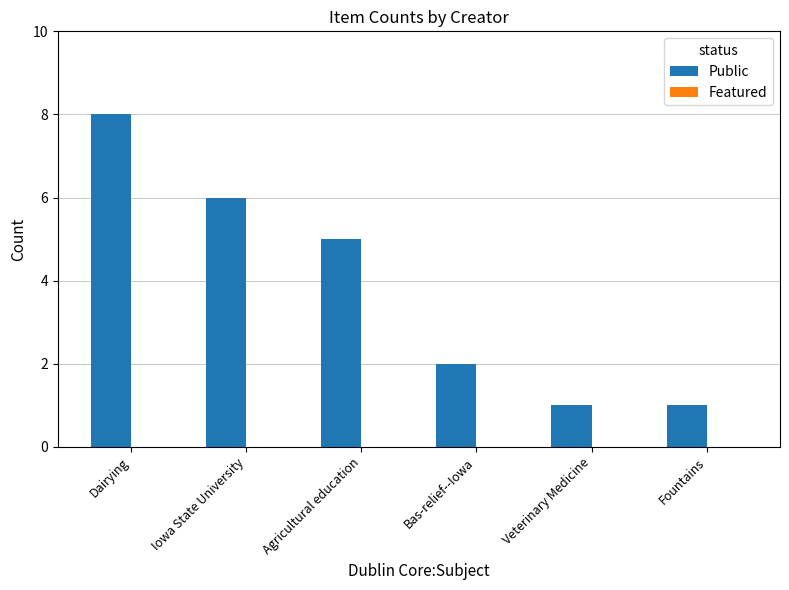

Reading left to right, what are all the values shown in this chart?

8	6	5	2	1	1